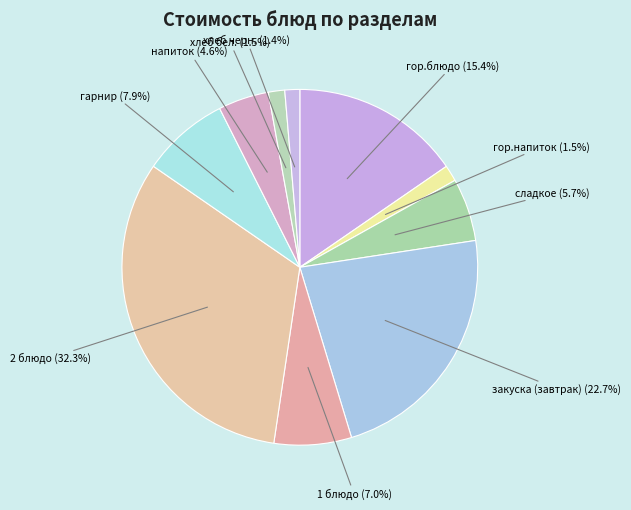

Count the number of slices in the pie.

10